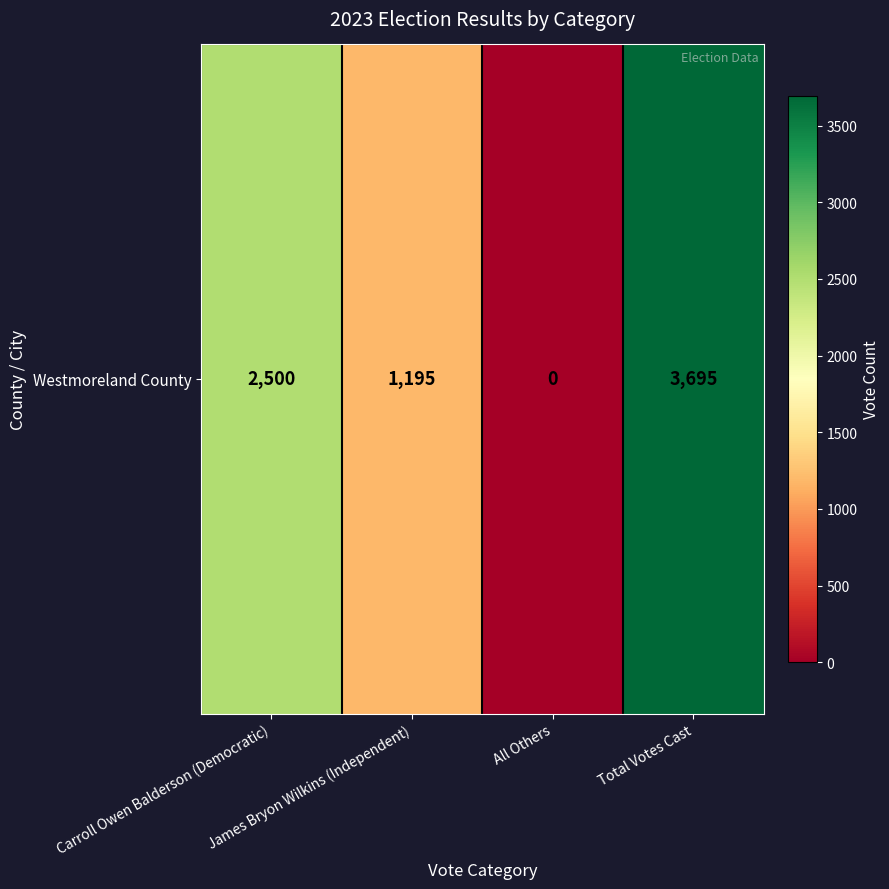

How many values are below 2500?

2